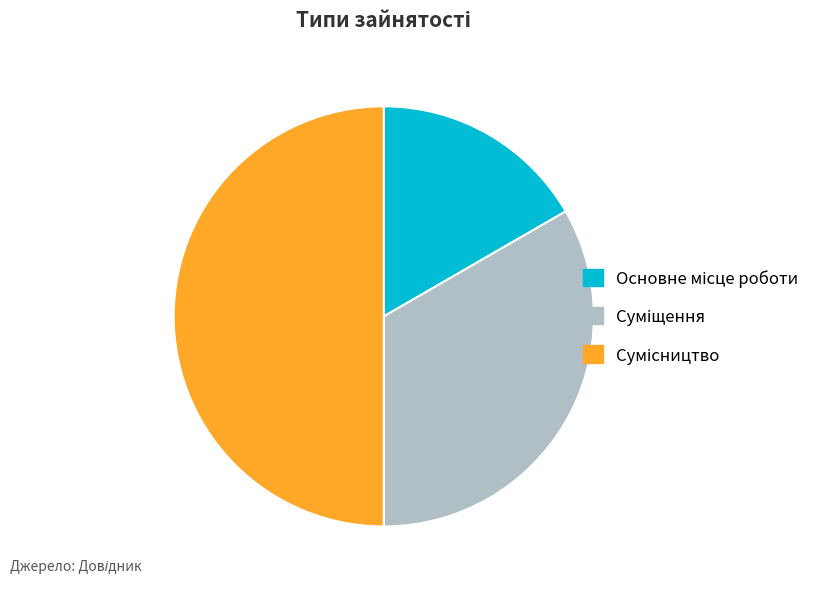

To the nearest percent, what percentage of the pie is Основне місце роботи?

17%